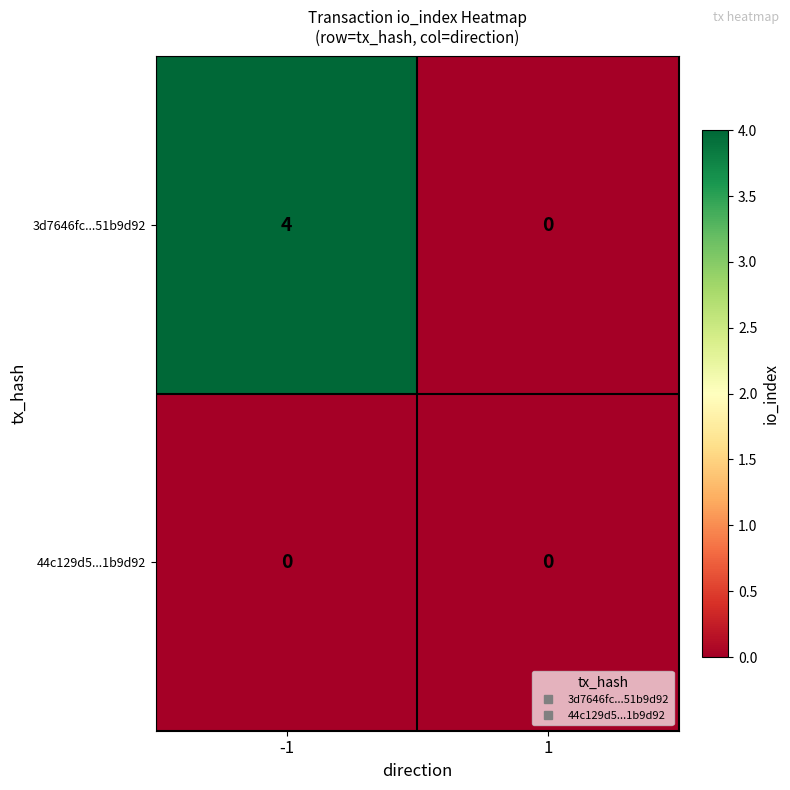

Which series changed the most between -1 and 1?

3d7646fc...51b9d92